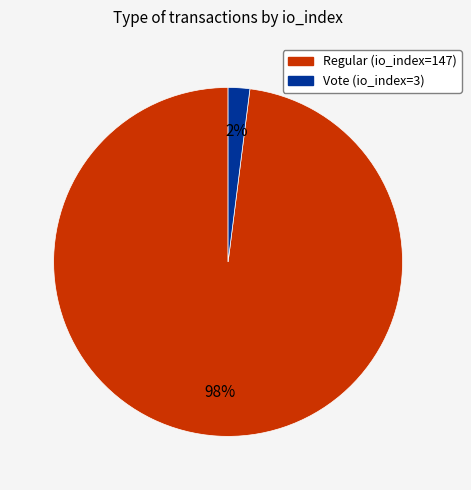

To the nearest percent, what is the difference between the Vote (io_index=3) and Regular (io_index=147) slice percentages?

96%